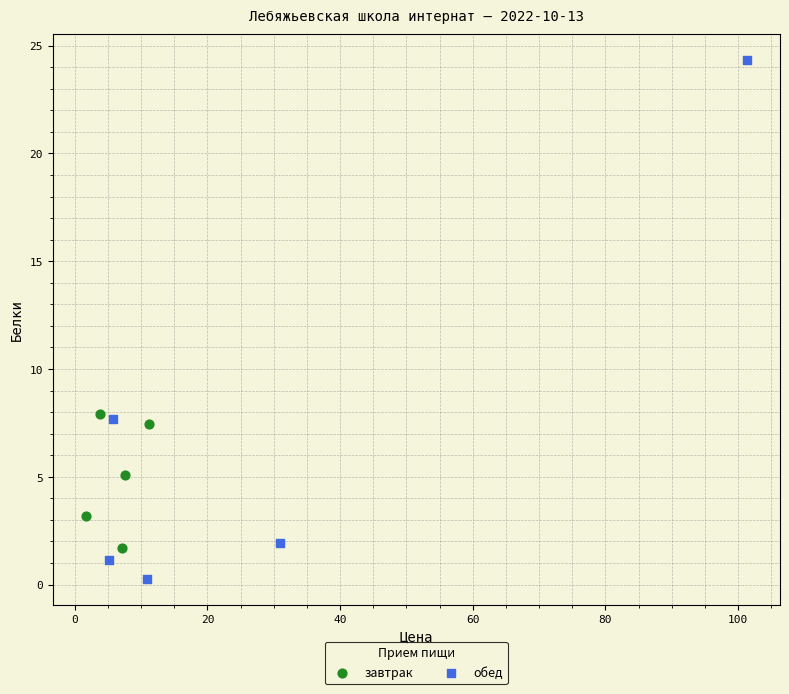

Which series contains the lowest Y value?

обед